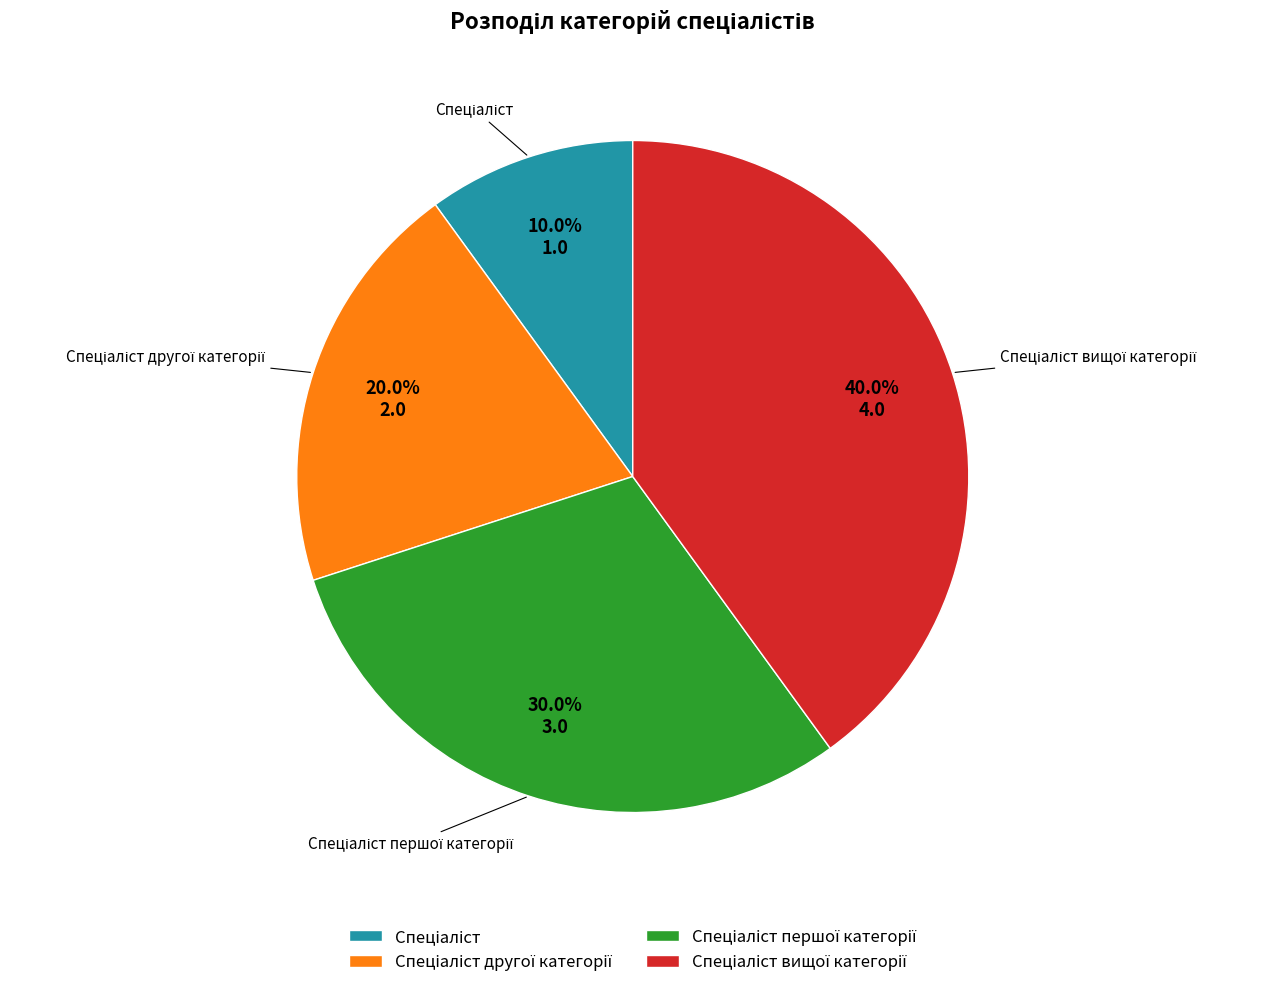

To the nearest percent, what is the difference between the largest and smallest slice percentages?

30%